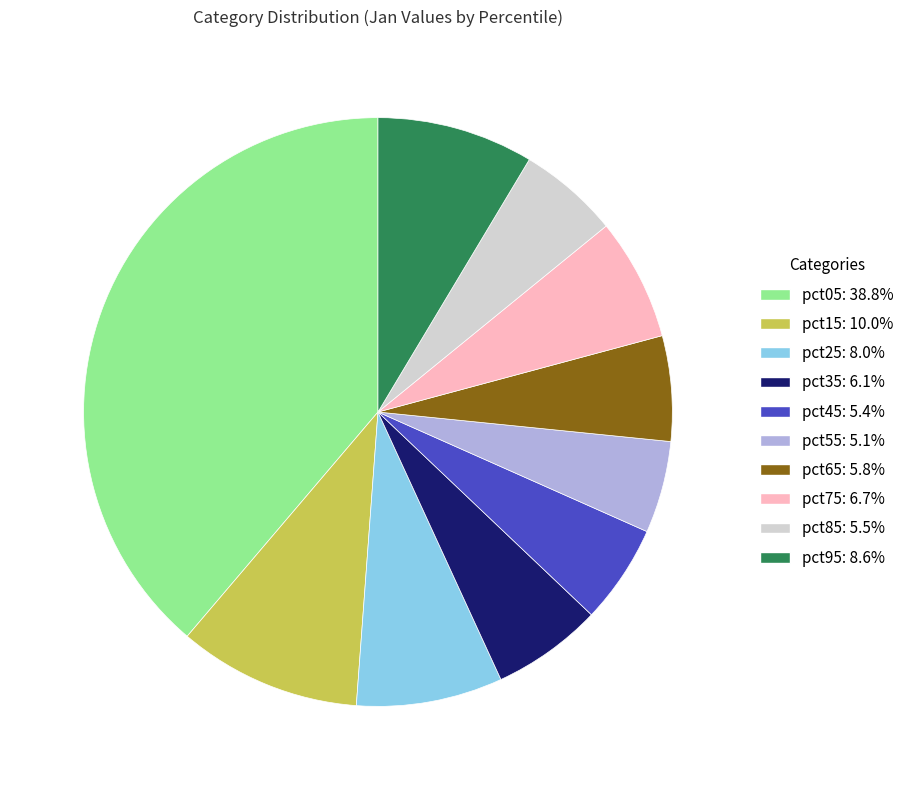

Is the sum of pct45 and pct85 greater than half?

No